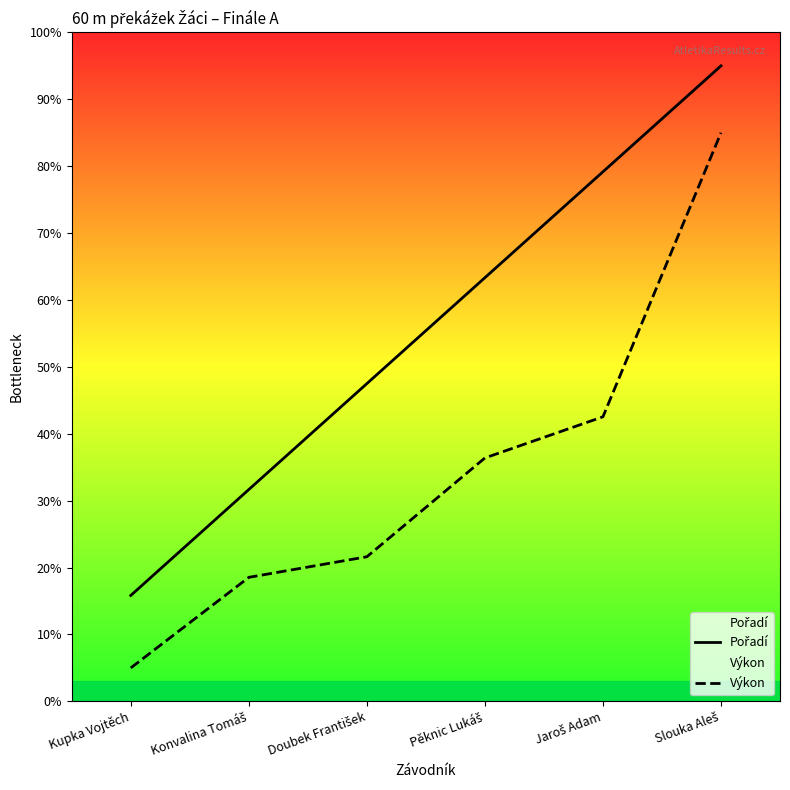

Where does the Pořadí series first go above 6?

Pěknic Lukáš